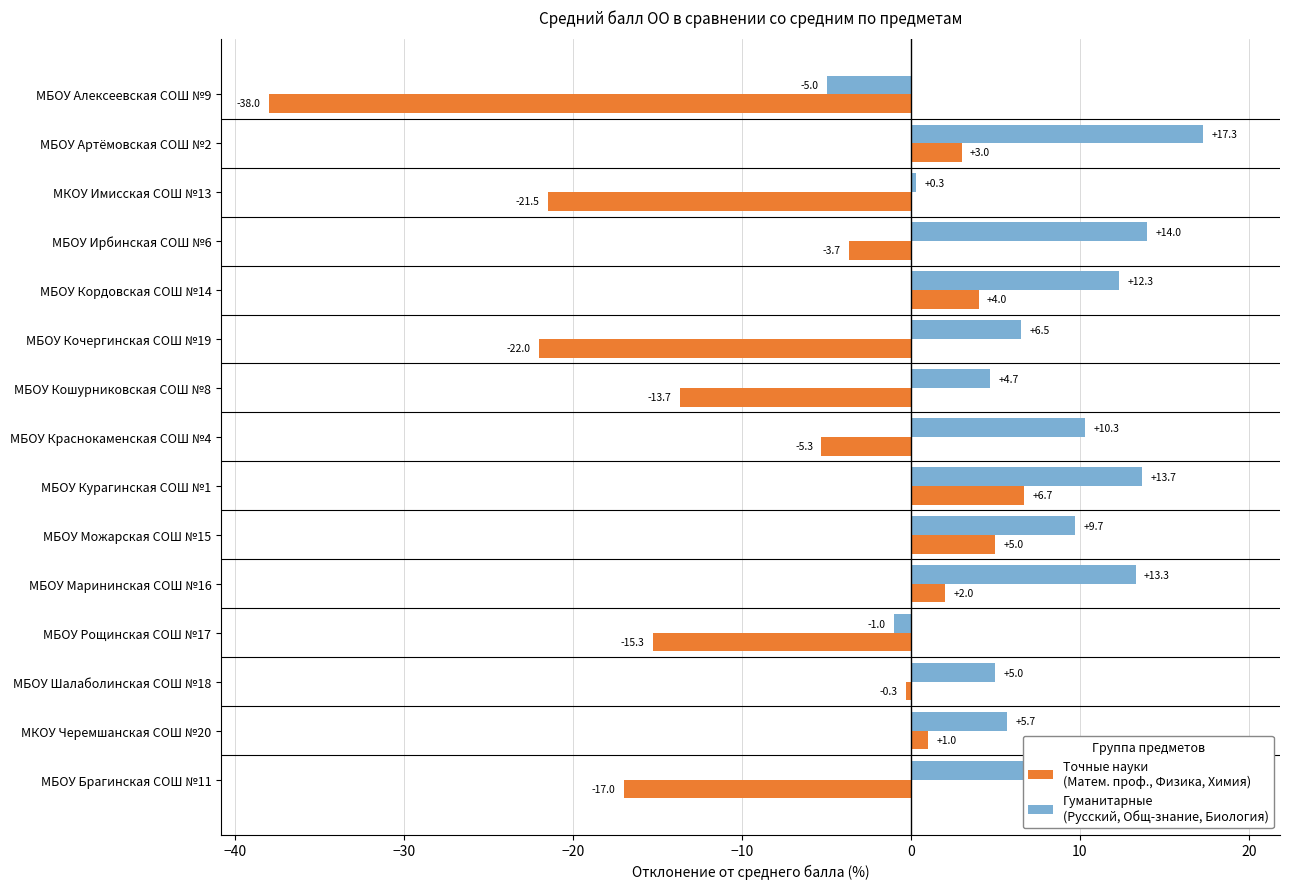

What is the sum of all Точные науки
(Матем. проф., Физика, Химия) values?

-115.1